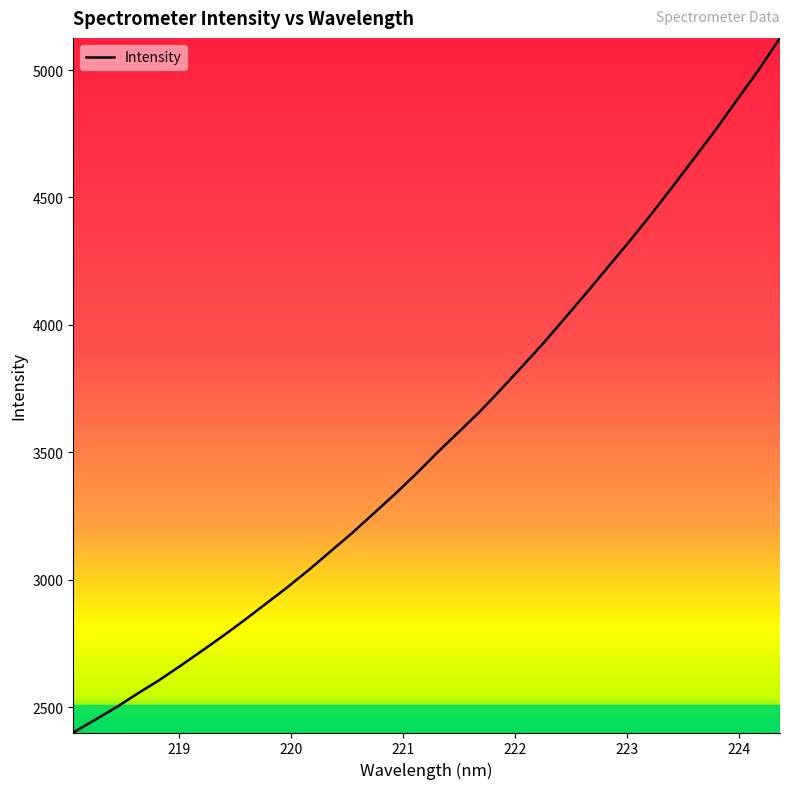

What is the maximum value shown in the chart?

5126.0